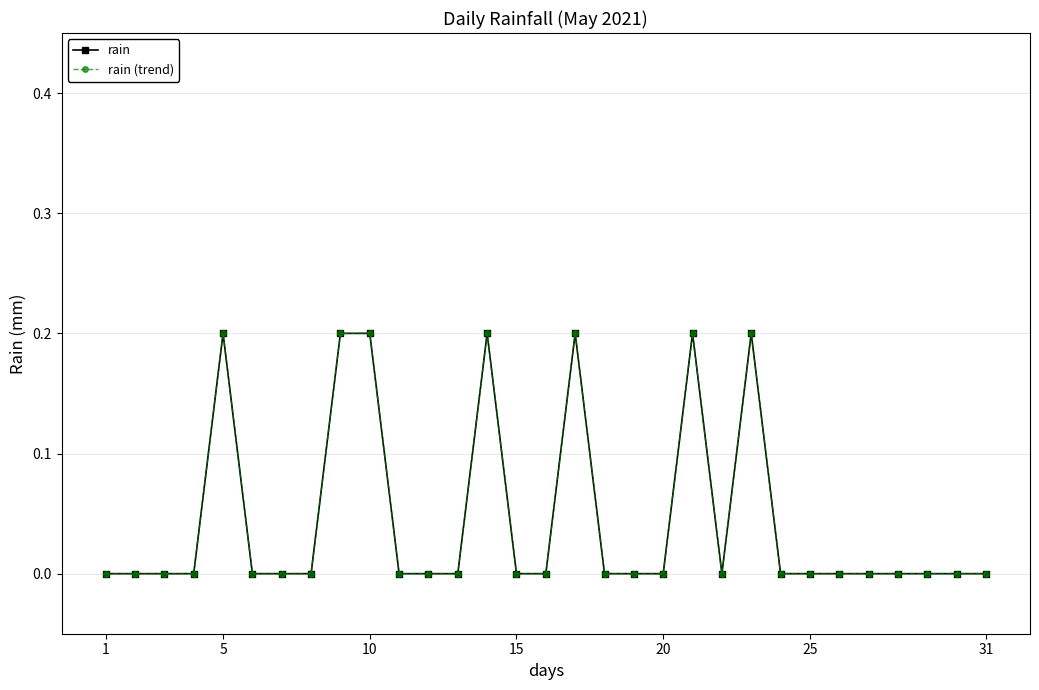

Is this an area chart (filled region under the line)?

No